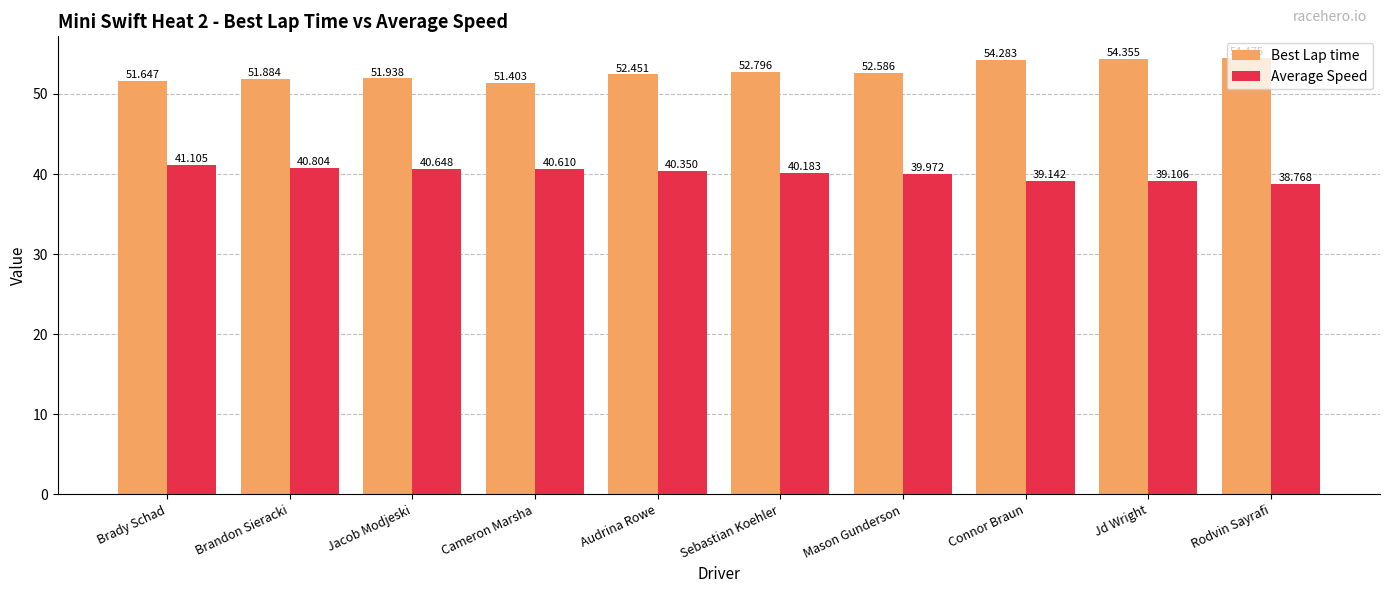

List the series in order of their overall mean, highest first.

Best Lap time, Average Speed